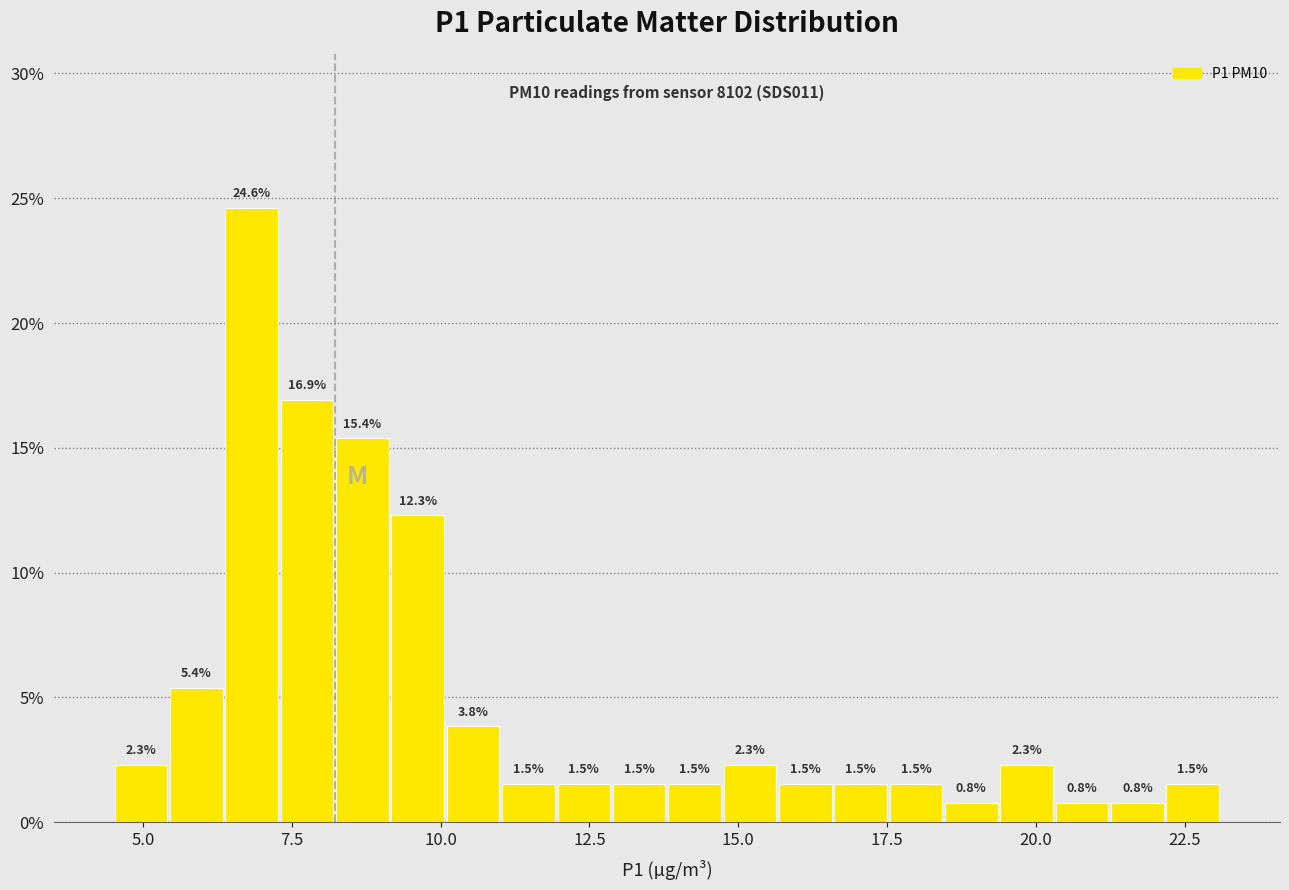

Around what value on the x-axis is the tallest bar? Give the approximate position of its centre, as read against the axis.

7.0